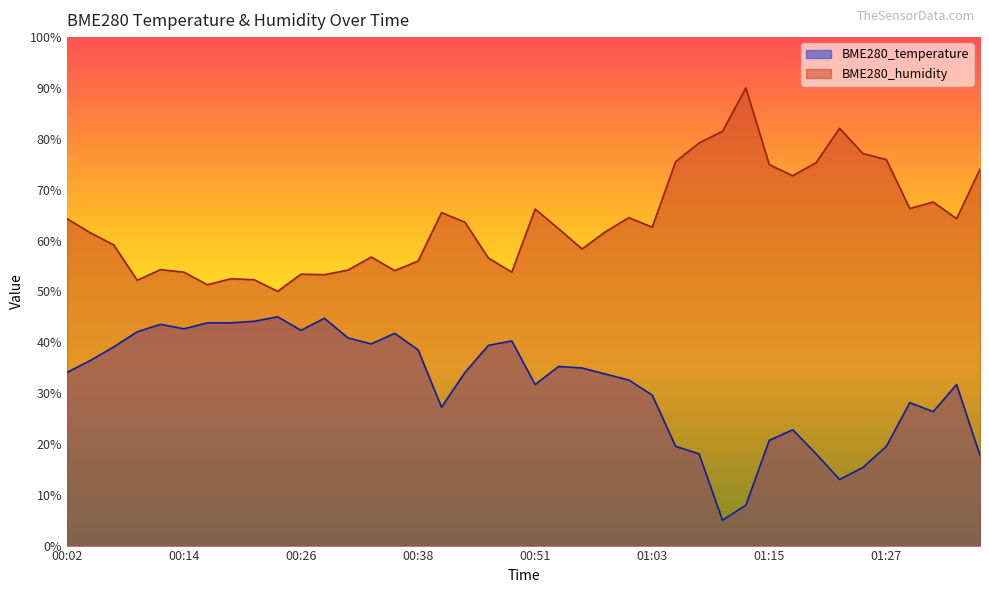

What is the difference between the maximum and minimum values in the BME280_temperature series?

40.0